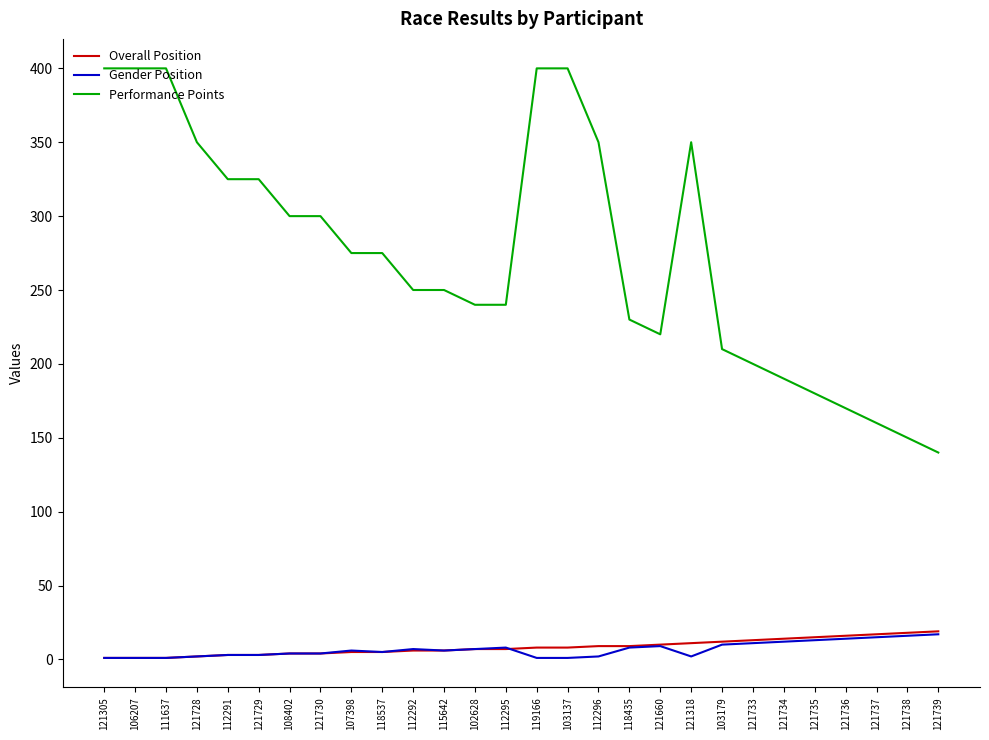

Which series has the largest total across all categories?

Performance Points